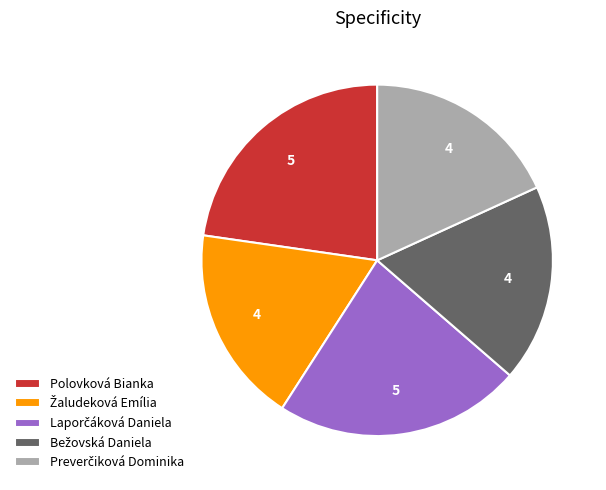

Is there a majority slice in this chart?

No